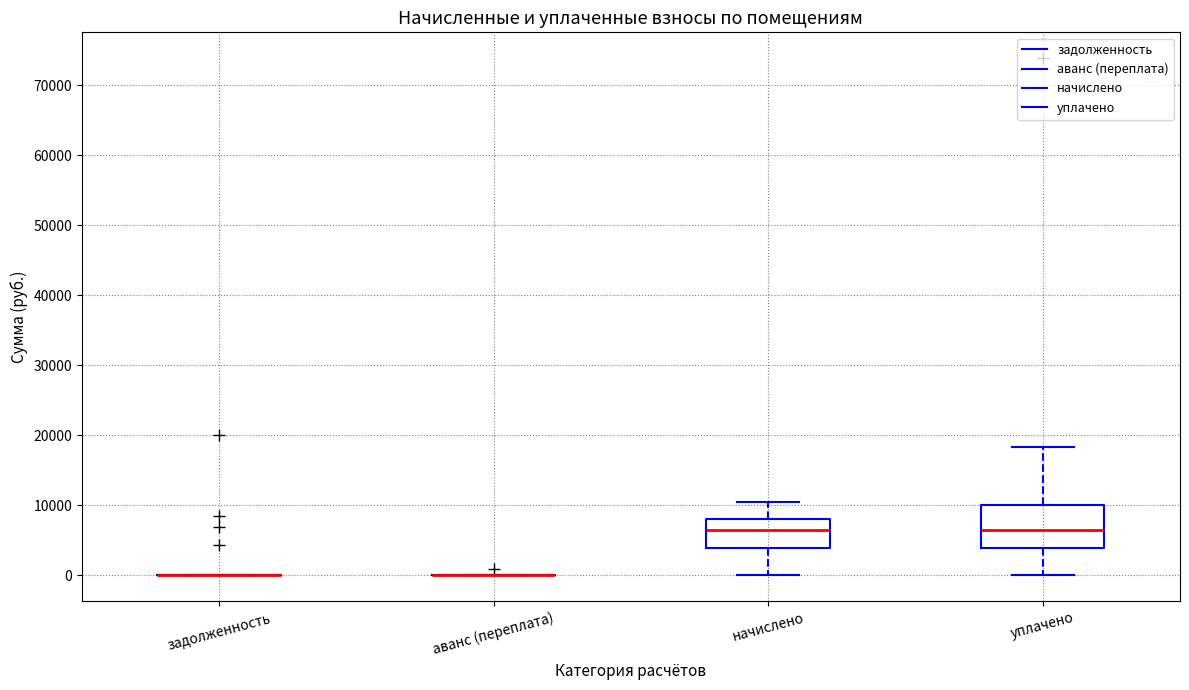

Reading left to right, read every box against the y-axis: the position of its median line, the range the box covers, and the ends of its whiskers. The values are not printed on the chart, so give them approximately, as read against the axis.

задолженность: box collapsed to a line at 0, whiskers 0 to 0
аванс (переплата): box collapsed to a line at 0, whiskers 0 to 0
начислено: median 6000, box 4000 to 8000, whiskers 0 to 11000
уплачено: median 6000, box 4000 to 10000, whiskers 0 to 18000